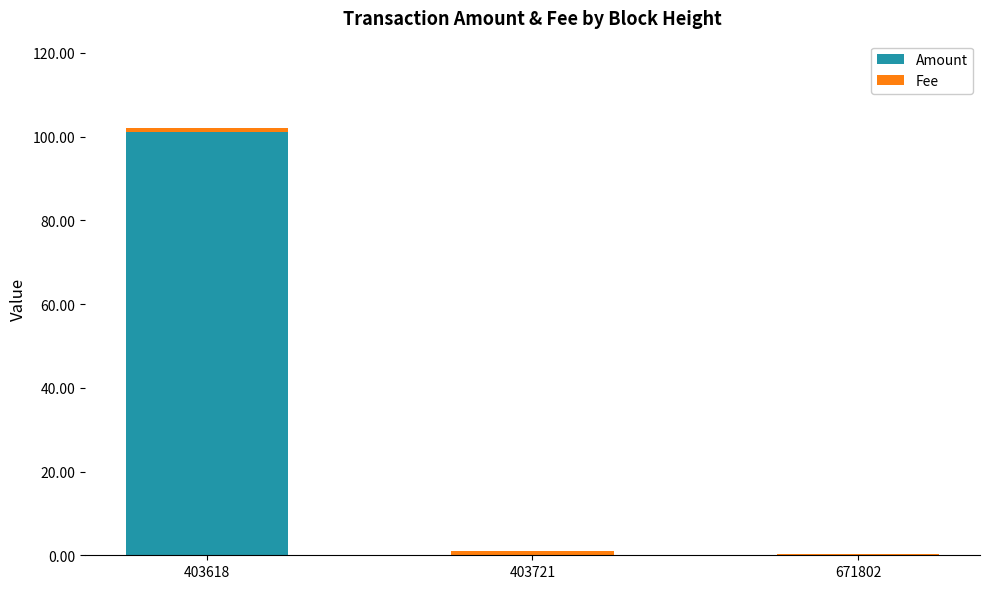

At which category is the sum across all series the highest?

403618